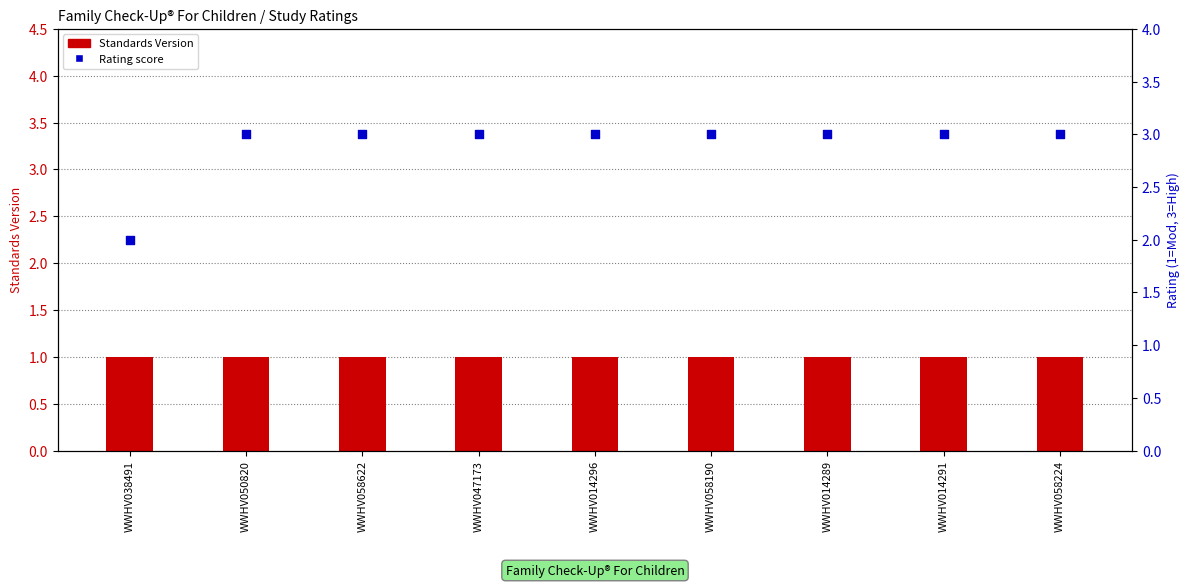

Which series contains the highest Y value?

Rating score